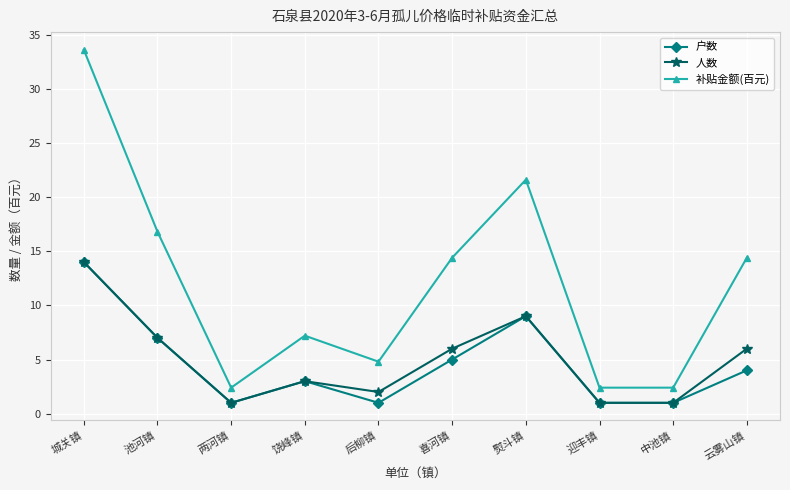

What are all the series names shown in the legend?

户数, 人数, 补贴金额(百元)